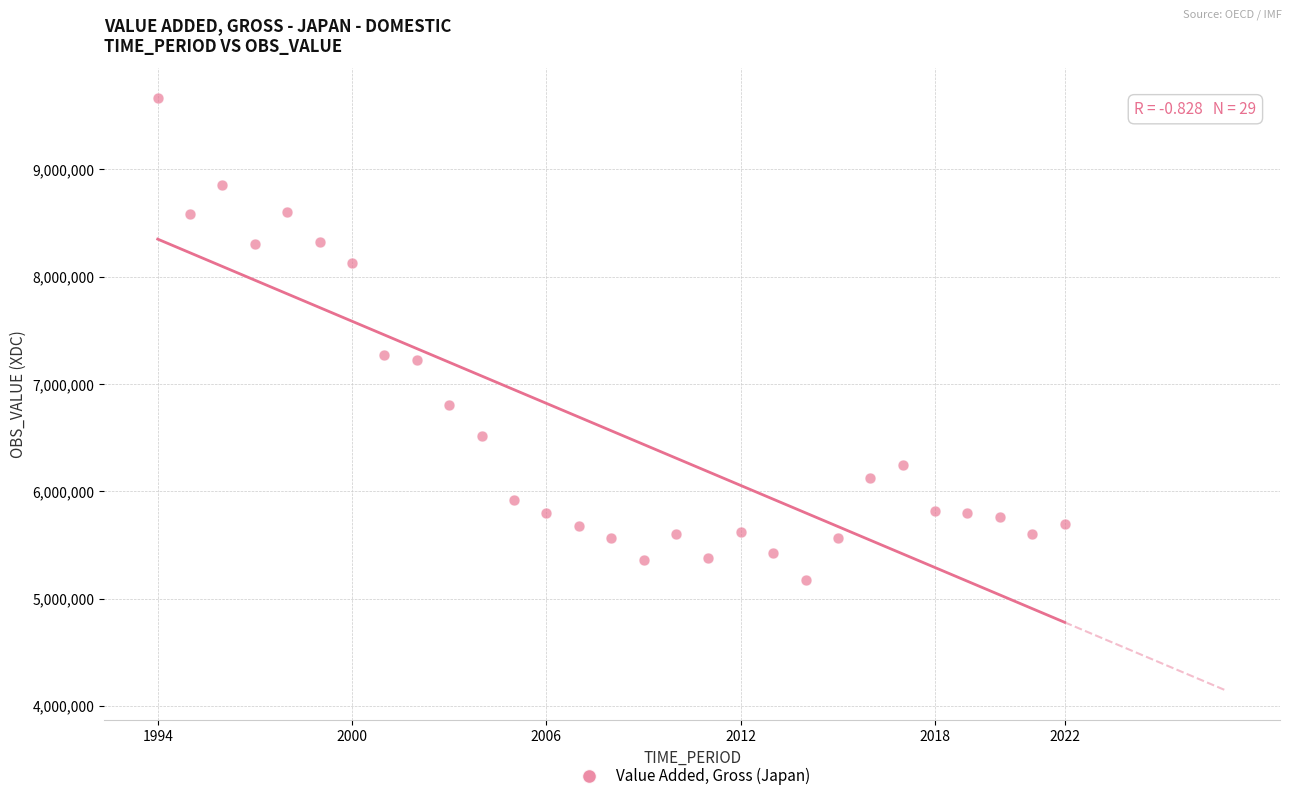

What is the range of Y values (max minus min)?

4496600